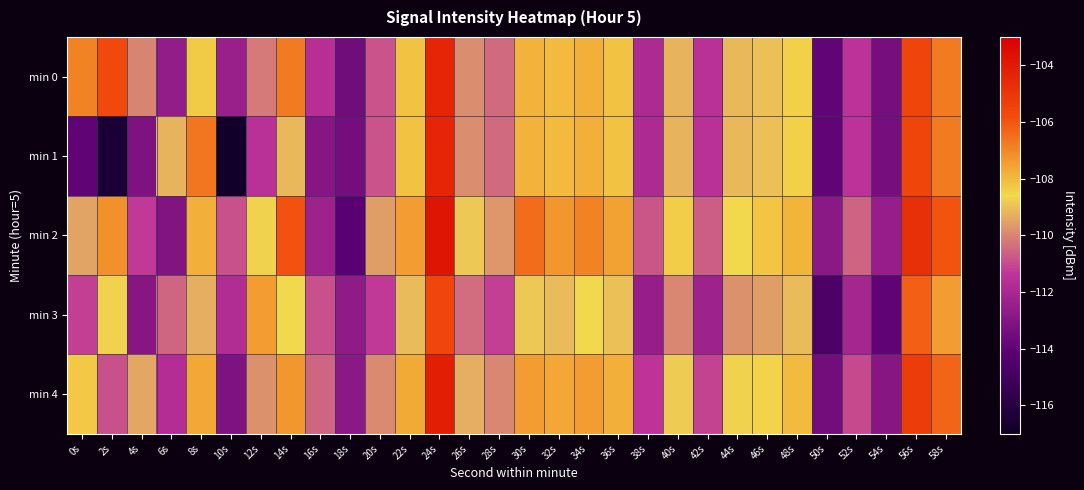

Reading left to right, what are all the values shown in this chart?

min 0: 0s=-106.9	2s=-105.7	4s=-110.0	6s=-112.6	8s=-108.3	10s=-112.5	12s=-110.2	14s=-106.7	16s=-111.6	18s=-113.5	20s=-110.8	22s=-108.2	24s=-104.4	26s=-109.9	28s=-110.5	30s=-107.8	32s=-108.0	34s=-107.8	36s=-108.1	38s=-111.9	40s=-109.2	42s=-111.6	44s=-109.2	46s=-109.0	48s=-108.4	50s=-114.0	52s=-111.4	54s=-113.4	56s=-105.6	58s=-106.7
min 1: 0s=-114.0	2s=-116.4	4s=-113.2	6s=-109.2	8s=-106.6	10s=-116.8	12s=-111.6	14s=-109.2	16s=-113.0	18s=-113.4	20s=-110.8	22s=-108.2	24s=-104.4	26s=-109.9	28s=-110.5	30s=-107.8	32s=-108.0	34s=-107.8	36s=-108.1	38s=-111.9	40s=-109.2	42s=-111.6	44s=-109.2	46s=-109.0	48s=-108.4	50s=-114.0	52s=-111.4	54s=-113.4	56s=-105.6	58s=-106.7
min 2: 0s=-109.5	2s=-107.2	4s=-111.3	6s=-113.1	8s=-107.8	10s=-110.9	12s=-108.7	14s=-105.9	16s=-112.3	18s=-114.2	20s=-109.6	22s=-107.4	24s=-103.8	26s=-108.9	28s=-109.7	30s=-106.5	32s=-107.3	34s=-106.9	36s=-107.5	38s=-110.8	40s=-108.4	42s=-110.7	44s=-108.6	46s=-108.2	48s=-107.9	50s=-112.8	52s=-110.6	54s=-112.5	56s=-104.8	58s=-106.0
min 3: 0s=-111.2	2s=-108.7	4s=-112.9	6s=-110.5	8s=-109.3	10s=-111.8	12s=-107.4	14s=-108.6	16s=-110.9	18s=-112.7	20s=-111.3	22s=-109.1	24s=-105.6	26s=-110.4	28s=-111.2	30s=-108.9	32s=-109.1	34s=-108.6	36s=-109.0	38s=-112.5	40s=-110.0	42s=-112.3	44s=-109.8	46s=-109.6	48s=-109.1	50s=-114.6	52s=-112.1	54s=-114.0	56s=-106.2	58s=-107.4
min 4: 0s=-108.3	2s=-110.9	4s=-109.4	6s=-111.7	8s=-107.6	10s=-113.2	12s=-109.8	14s=-107.3	16s=-110.5	18s=-112.8	20s=-109.9	22s=-107.7	24s=-104.1	26s=-109.3	28s=-110.0	30s=-107.4	32s=-107.6	34s=-107.4	36s=-107.8	38s=-111.4	40s=-108.8	42s=-111.1	44s=-108.7	46s=-108.5	48s=-108.0	50s=-113.5	52s=-111.0	54s=-112.9	56s=-105.2	58s=-106.3